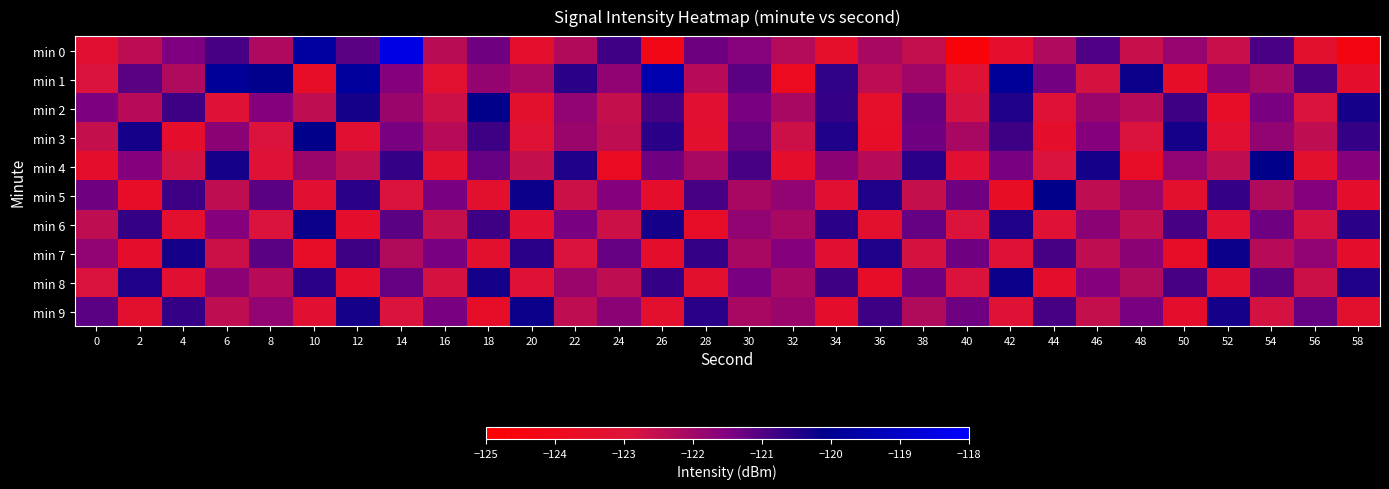

At which category is the sum across all series the highest?

14